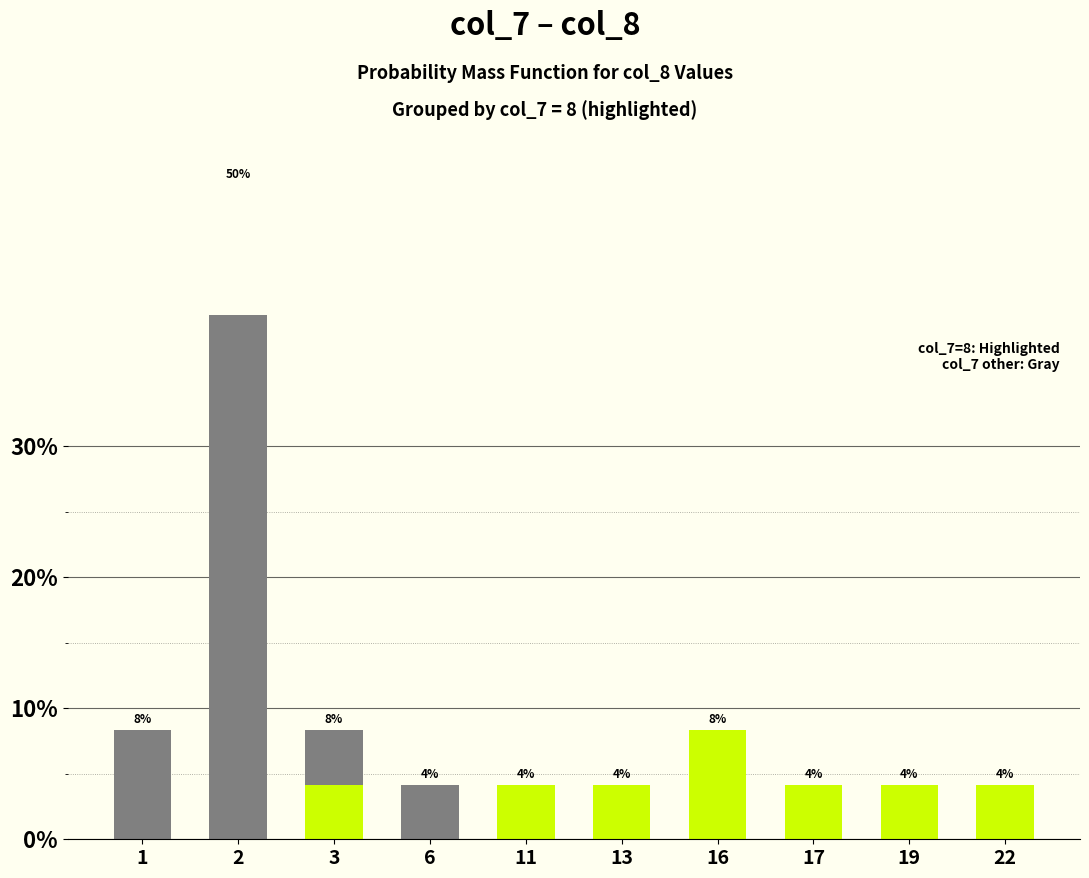

What is the value of the 2nd bar from the left?

50.0